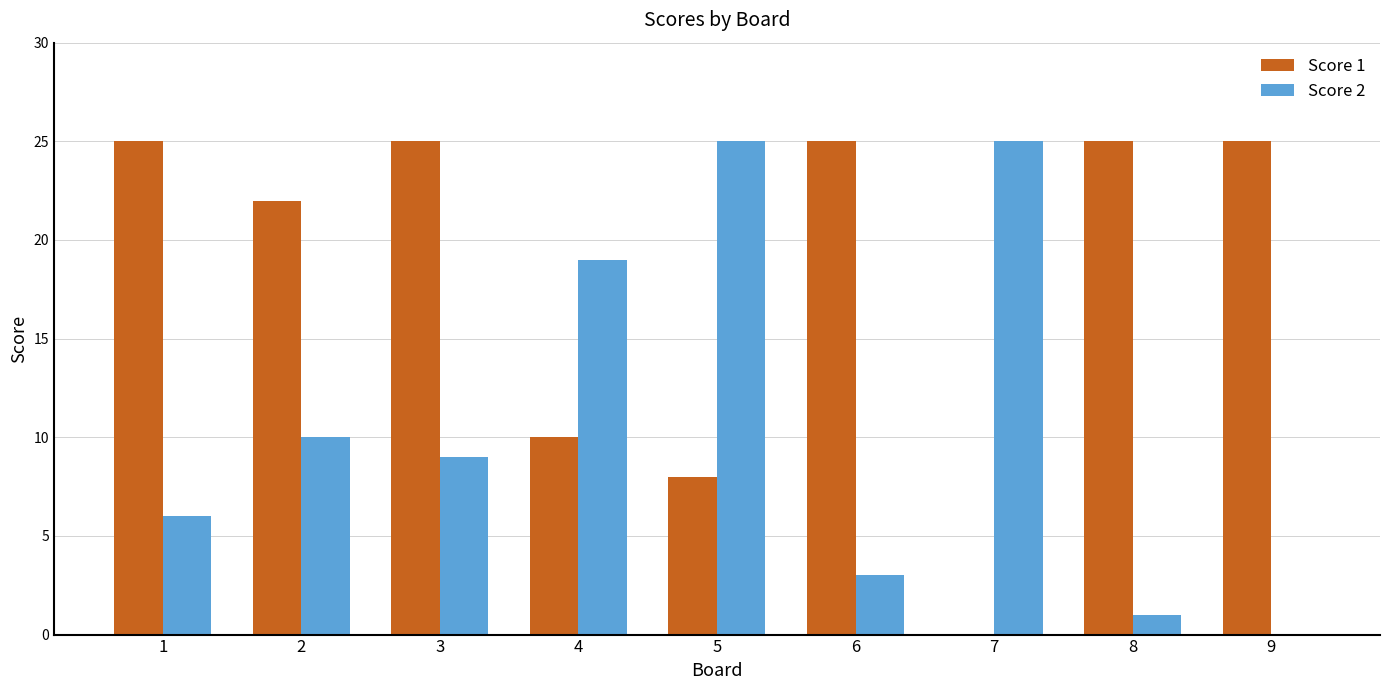

Which series has the largest total across all categories?

Score 1